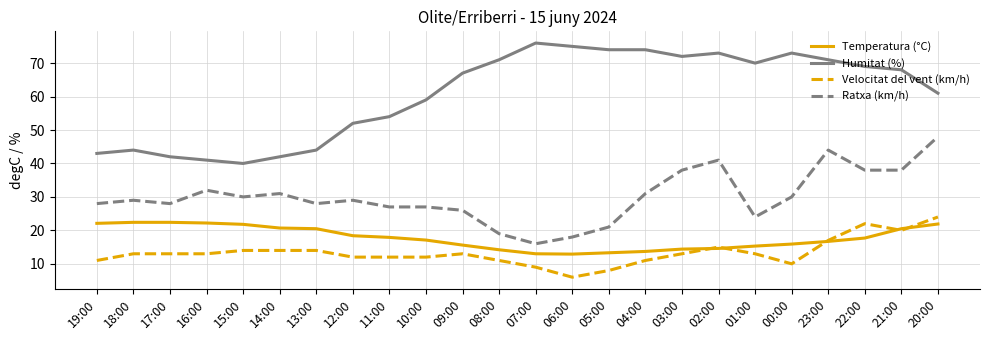

What is the difference between the highest and lowest values at 23:00?

54.3